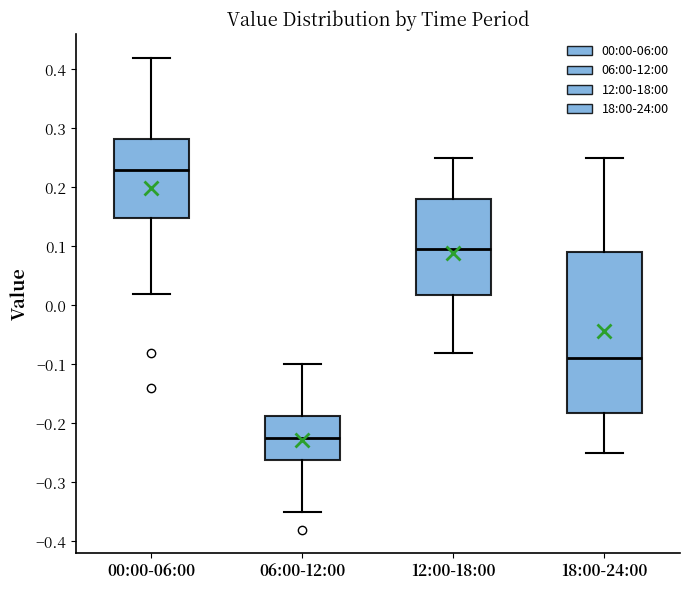

Where is the upper edge of the box for 06:00-12:00 on the y-axis? The values are not printed on the chart, so give them approximately, as read against the axis.

-0.19